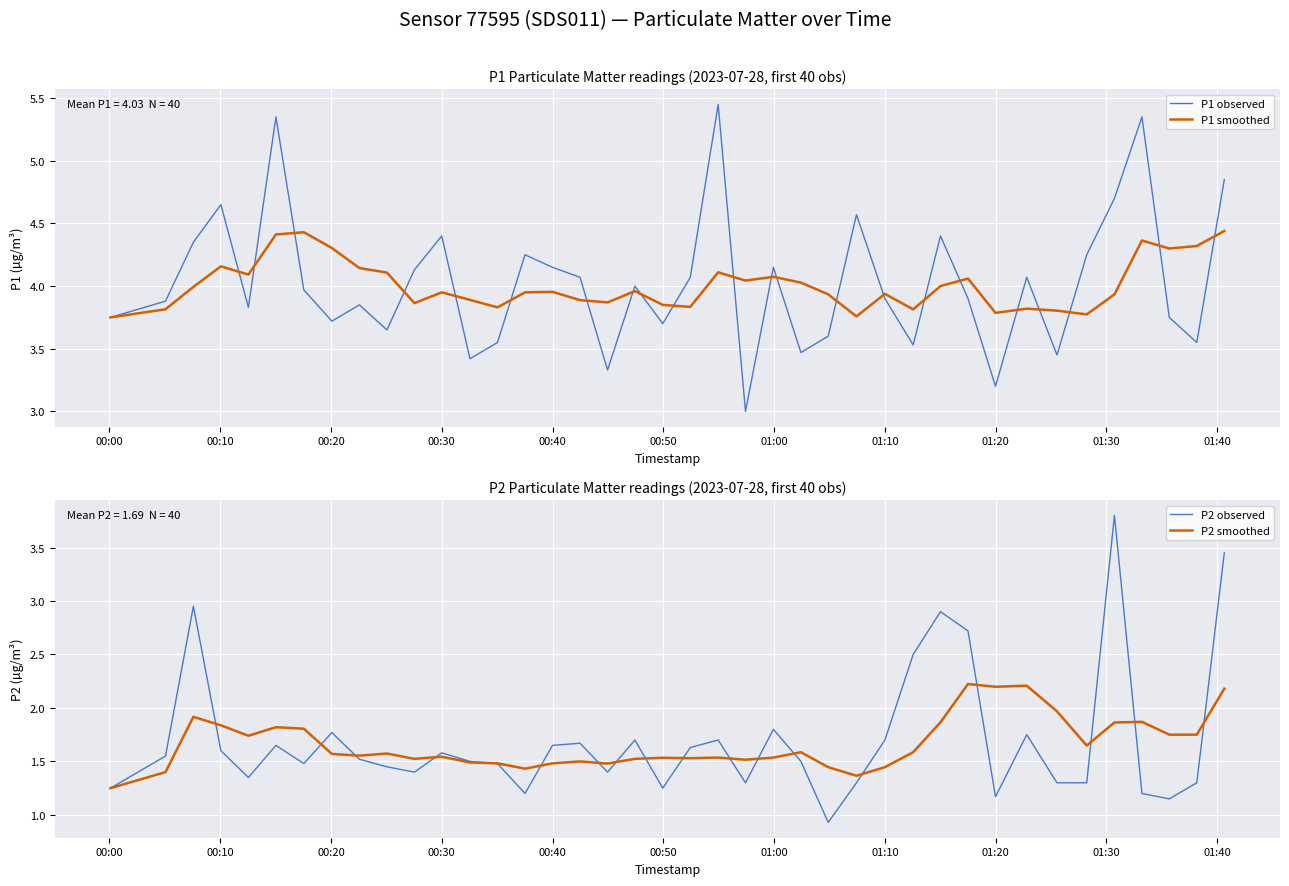

True or false: P2 smoothed has a value of 2.4 at 01:10.

False